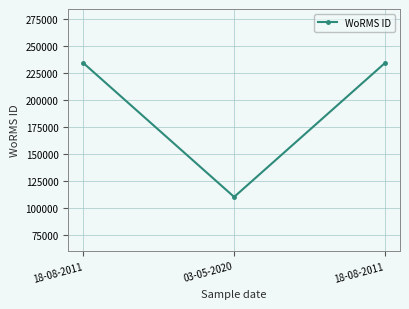

What is the difference between the values at 03-05-2020 and 18-08-2011?

123895